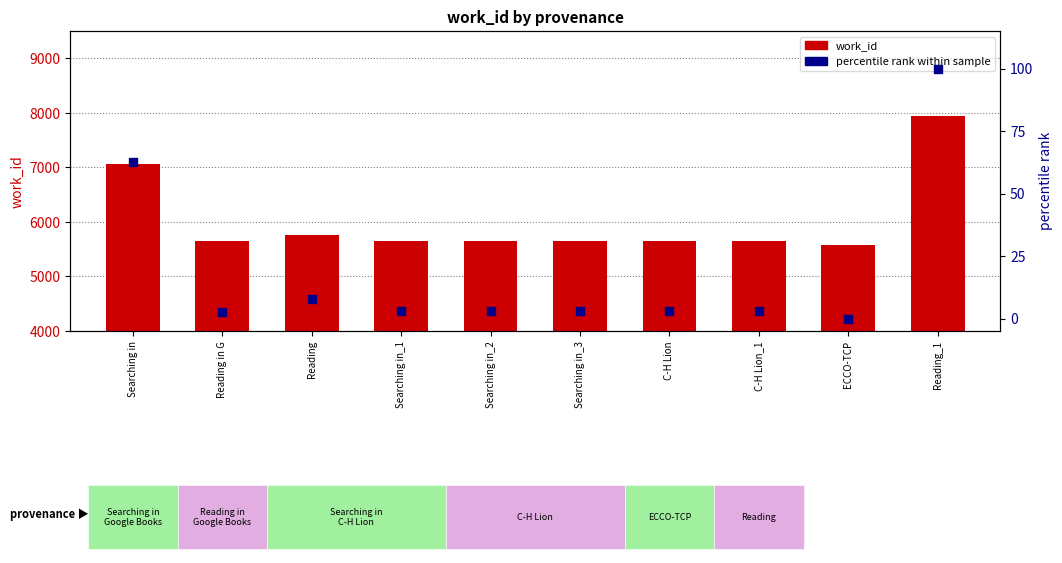

Which series reaches the minimum Y coordinate?

percentile rank within sample